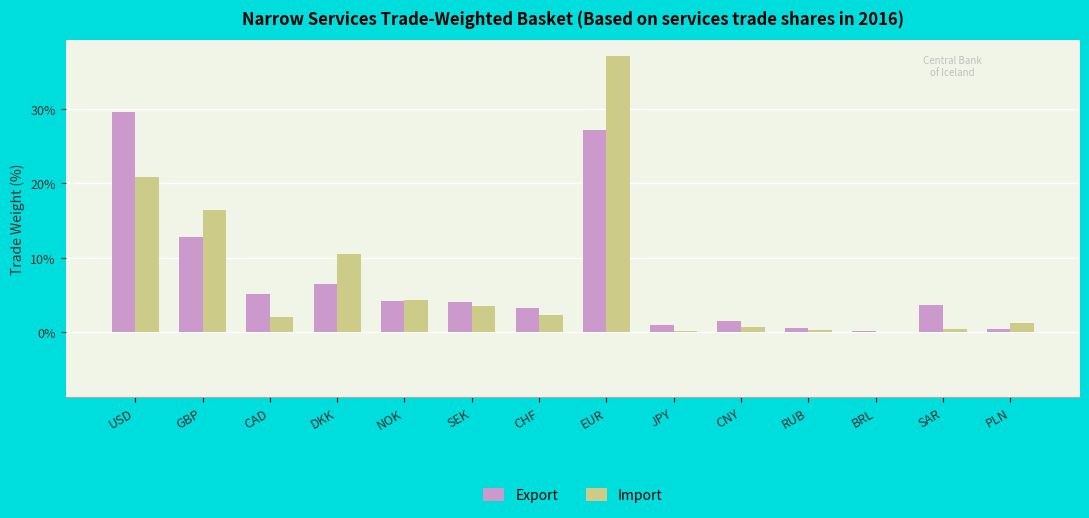

Is it true that Export equals 2.2 at CAD?

False